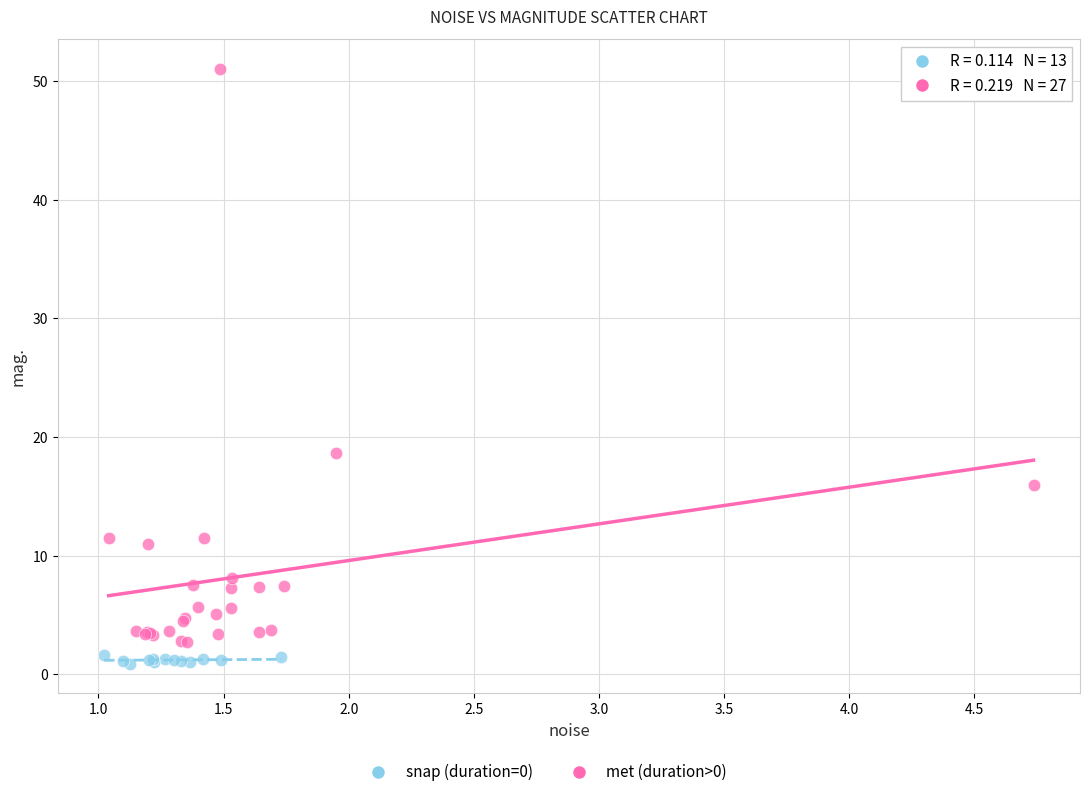

Which series contains the highest Y value?

met (duration>0)